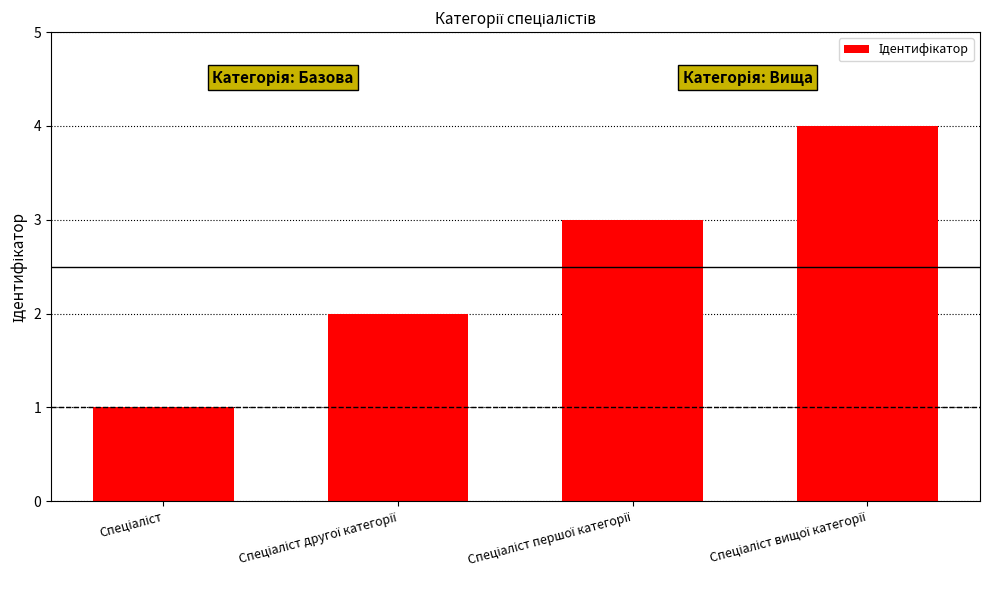

How many values are between 2 and 4?

3